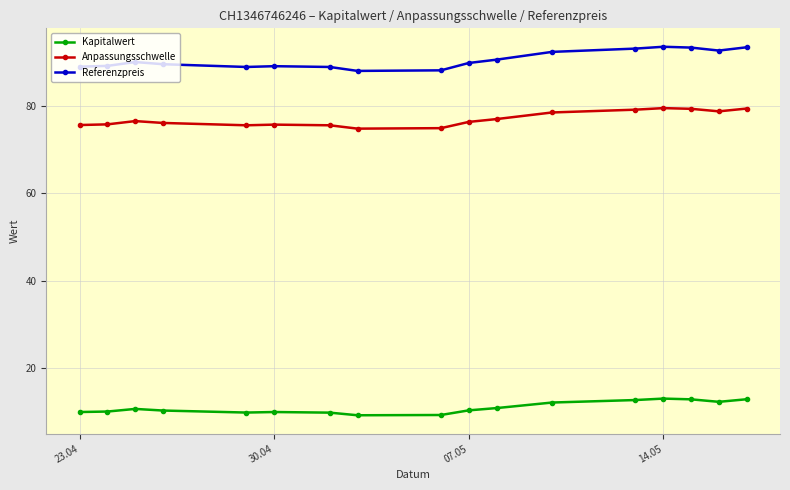

Rank the series by their maximum value, from lowest to highest.

Kapitalwert, Anpassungsschwelle, Referenzpreis